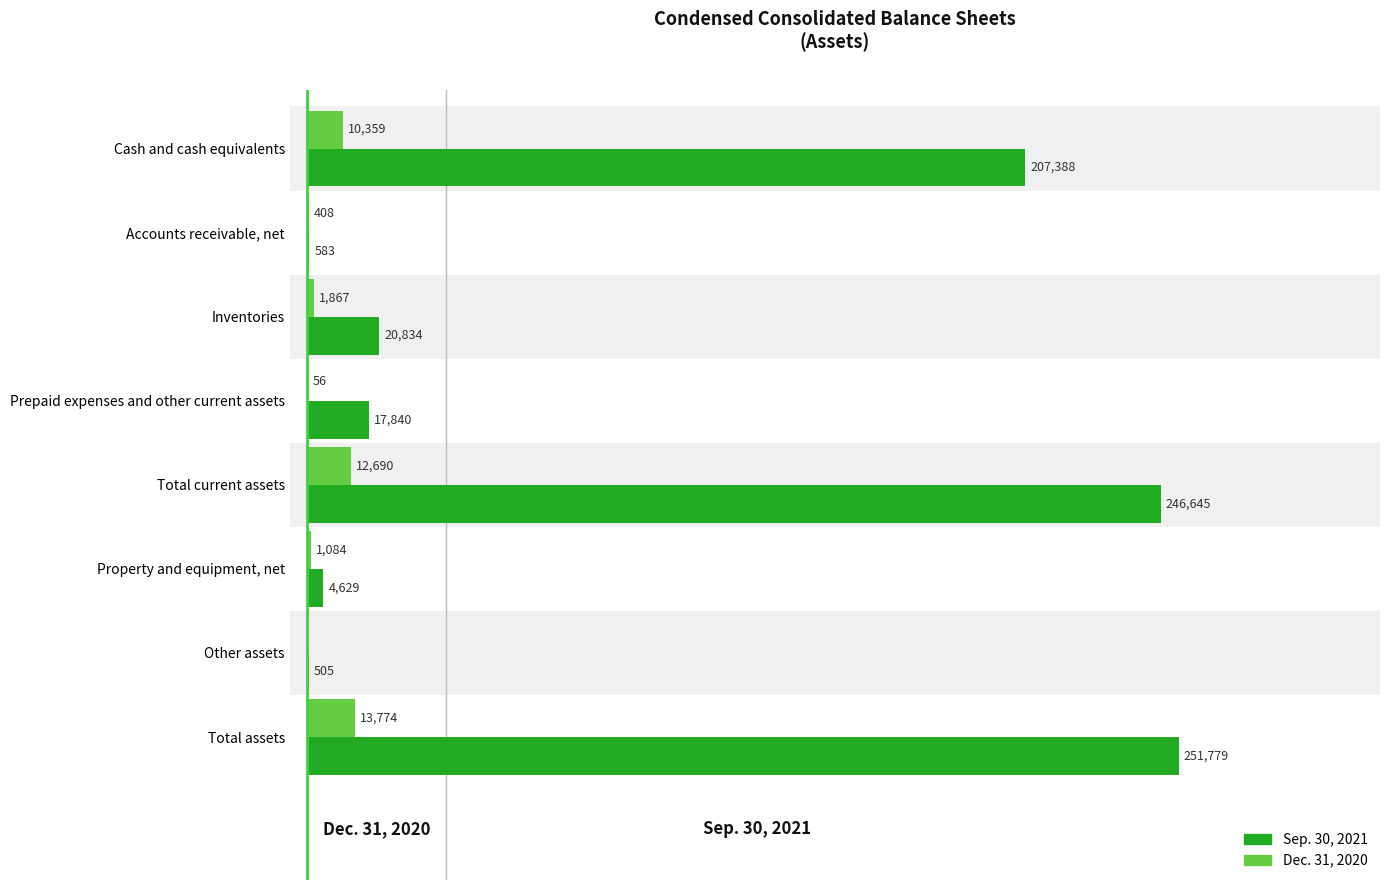

Between Total current assets and Total assets, which series saw the biggest shift?

Sep. 30, 2021